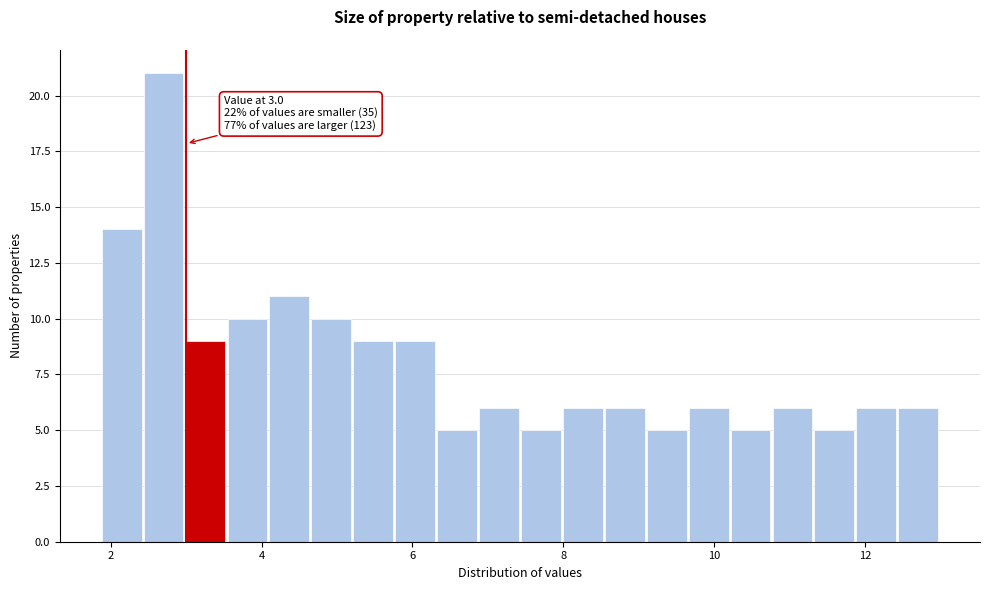

Around what value on the x-axis is the tallest bar? Give the approximate position of its centre, as read against the axis.

2.8